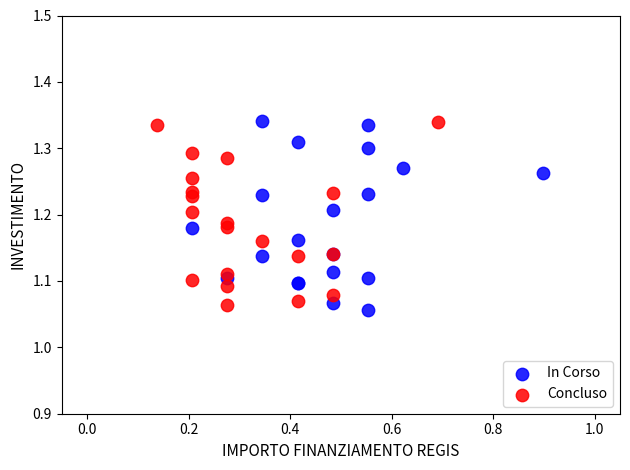

What are all the series names shown in the legend?

In Corso, Concluso